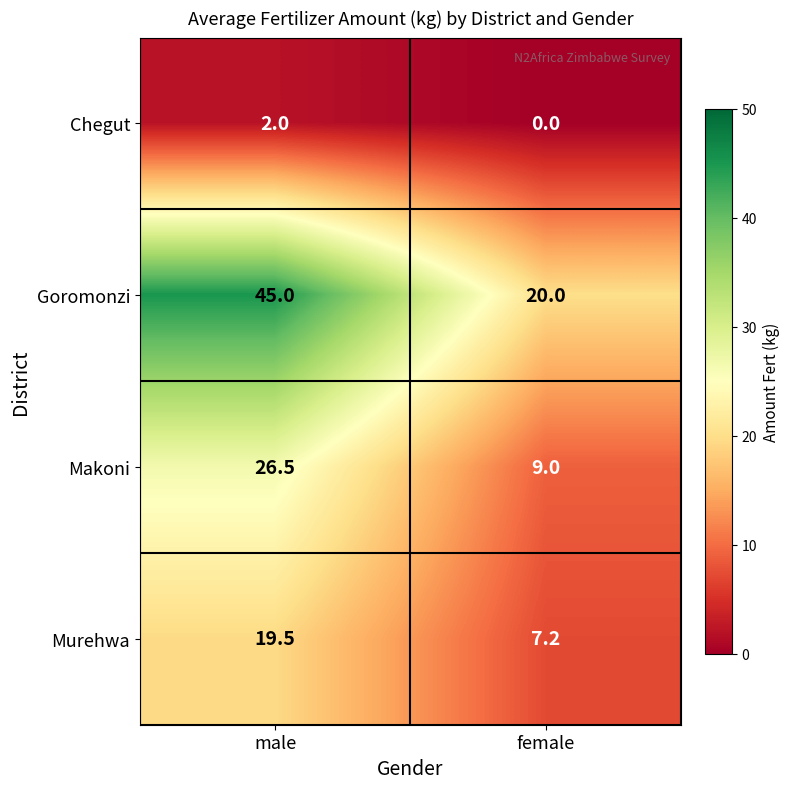

At how many categories does at least one series exceed 12?

2